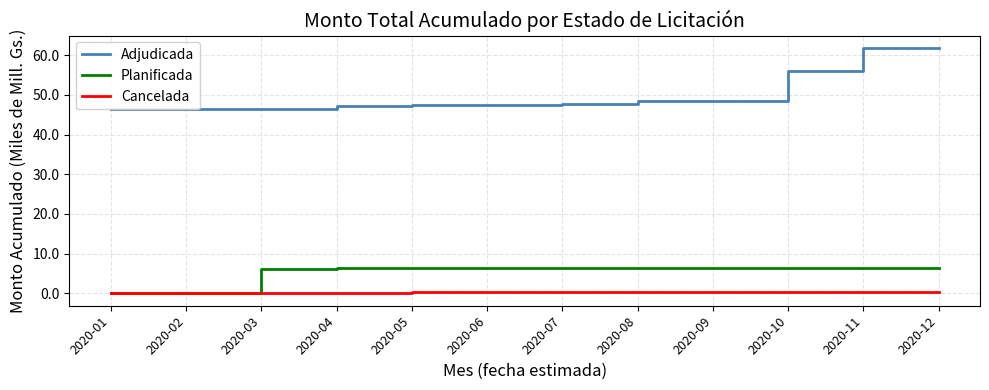

True or false: Planificada has a value of 3.8 at 2020-09.

False